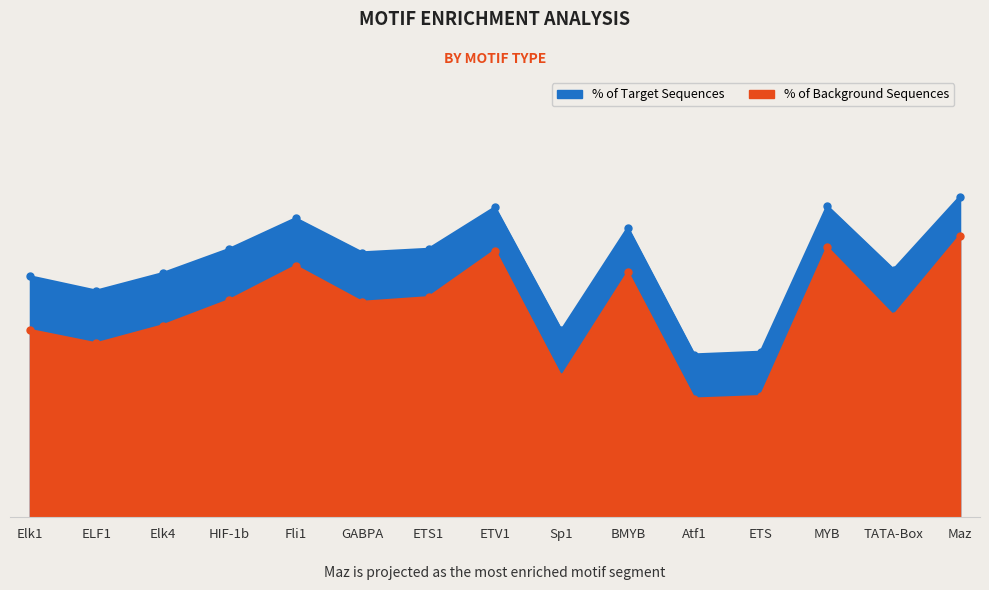

What is the minimum value for % of Target Sequences?

0.4